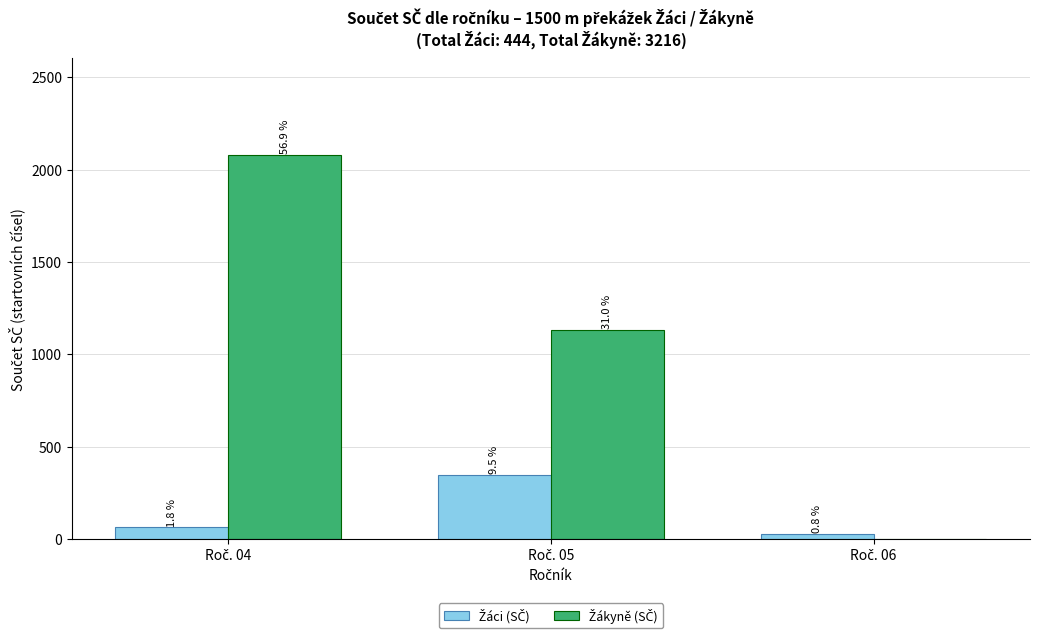

Does the chart contain stacked bars?

No